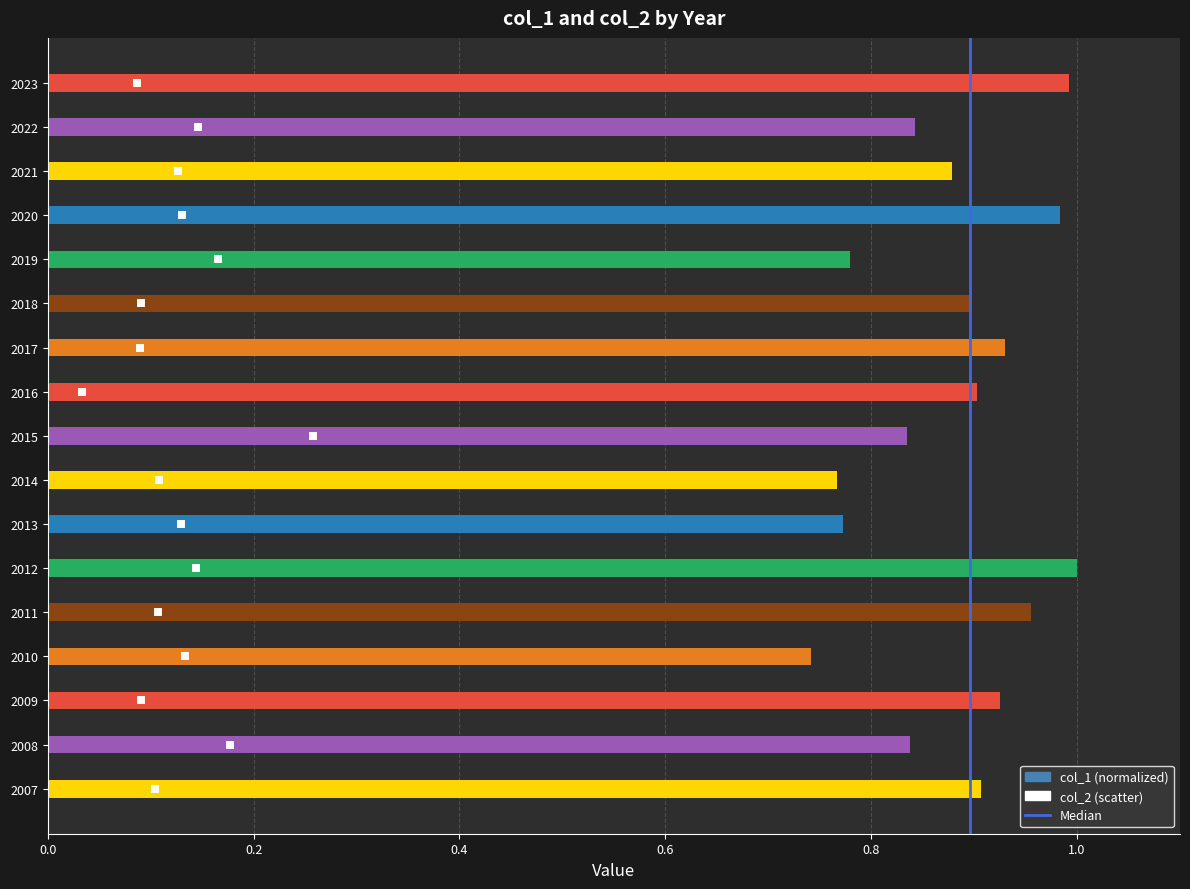

What is the change in value from 2019 to 2022?

+0.1